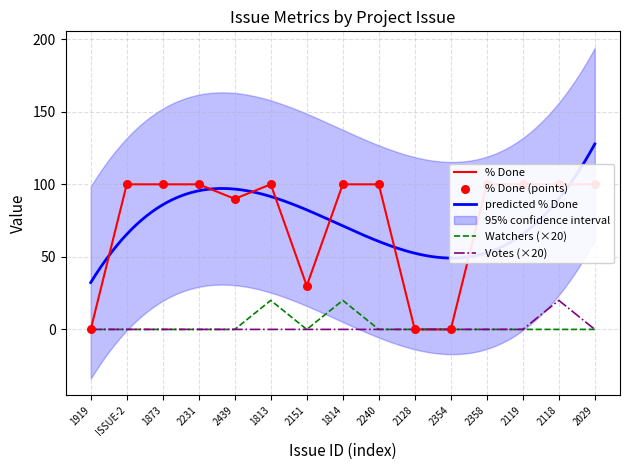

What is the total value across all series at 2029?

100